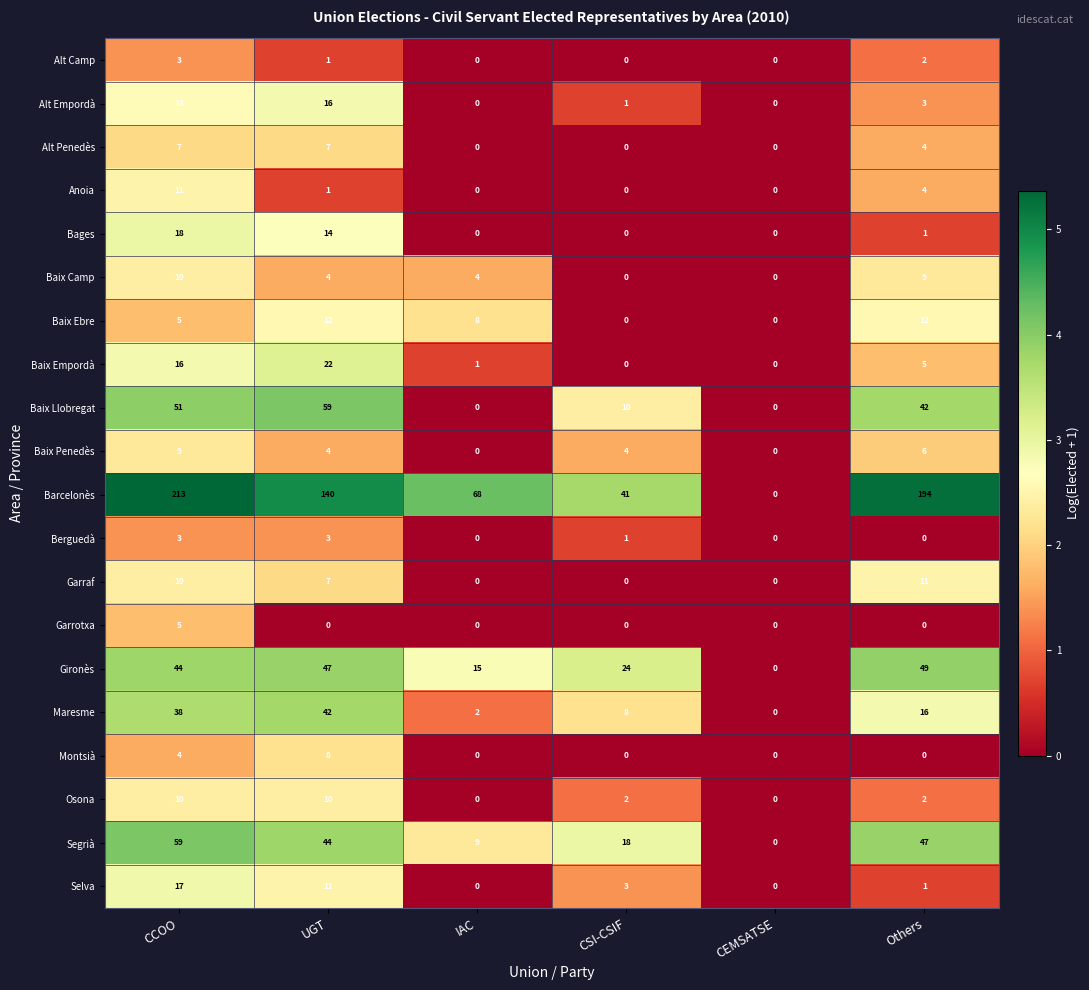

What is the difference between the maximum and minimum values in the Selva series?

17